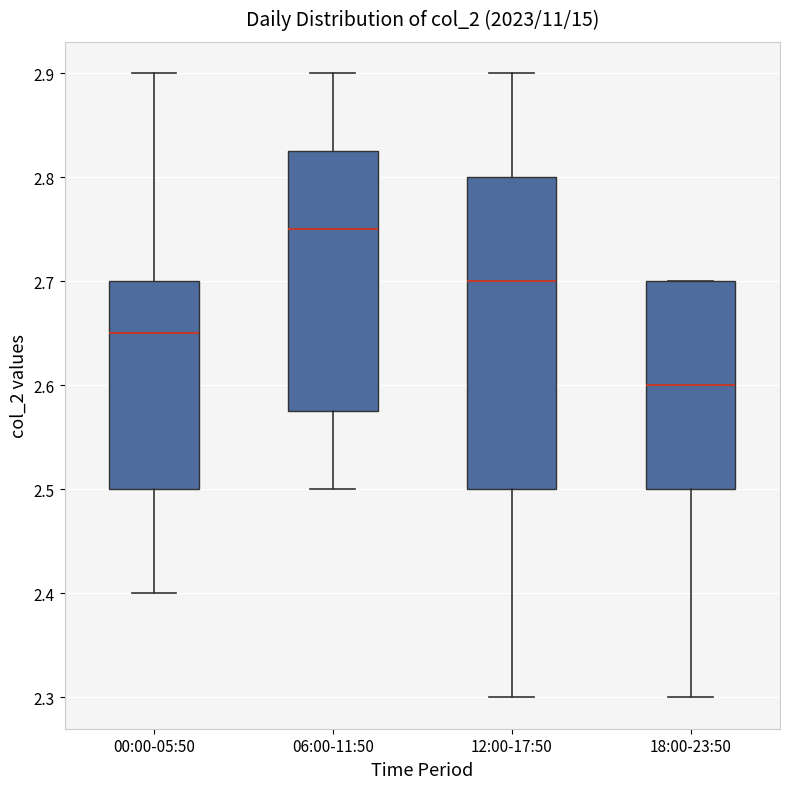

Where is the upper edge of the box for 18:00-23:50 on the y-axis? The values are not printed on the chart, so give them approximately, as read against the axis.

2.70